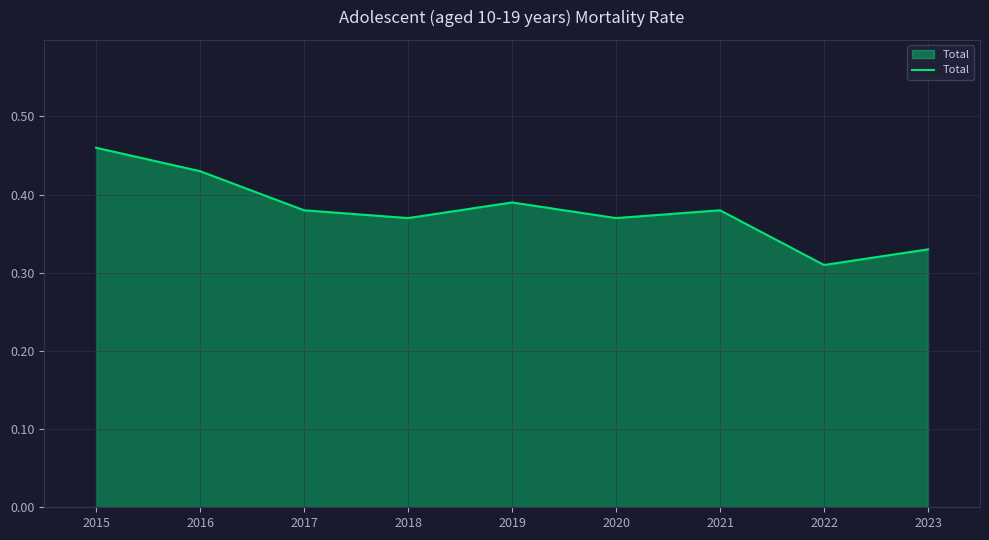

How many lines are shown in the chart?

1